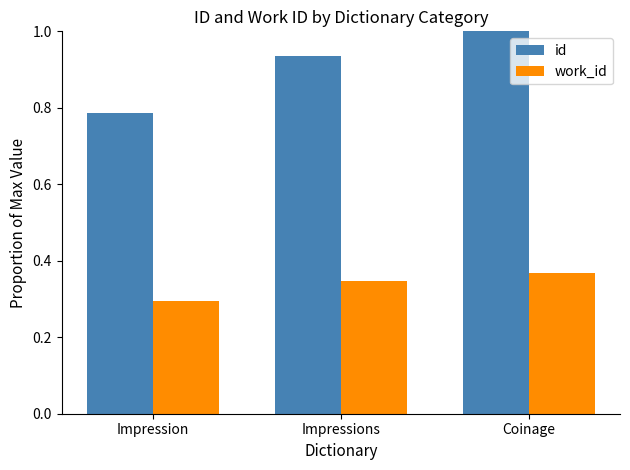

What are all the series names shown in the legend?

id, work_id